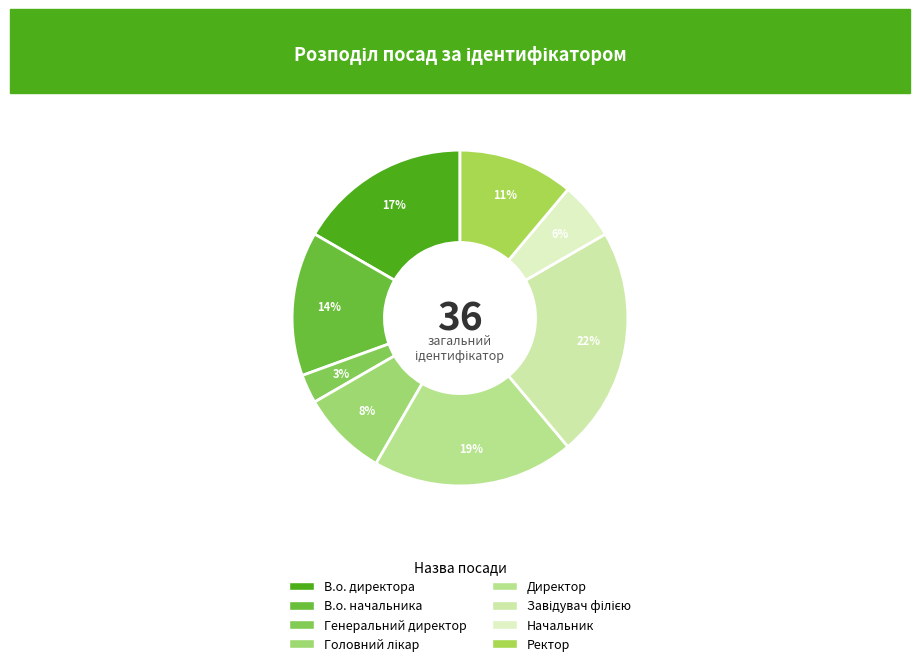

Which slice is the largest?

Завідувач філією